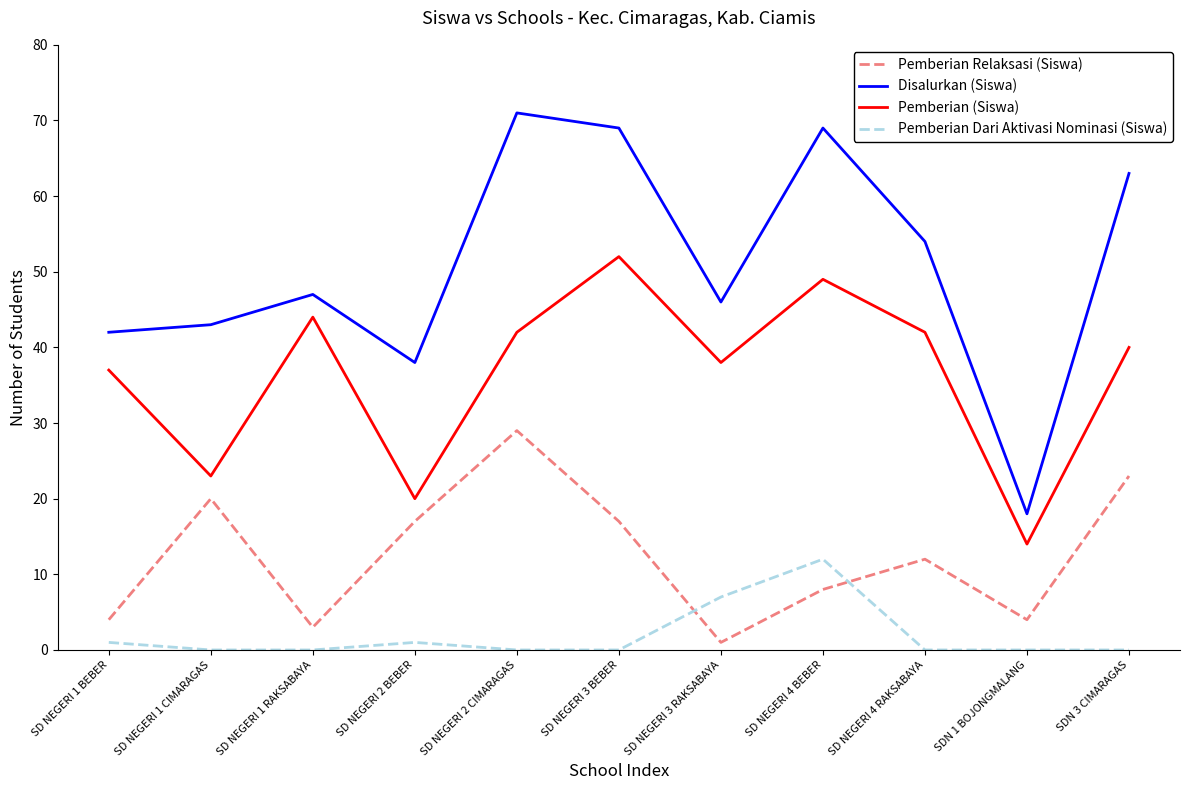

At which label does Pemberian Relaksasi (Siswa) reach its peak?

SD NEGERI 2 CIMARAGAS